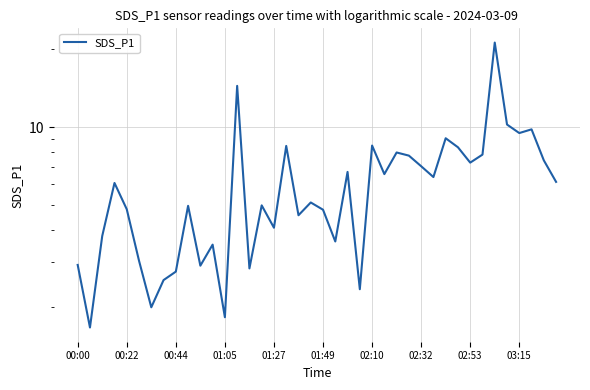

What position from the right is 13?

27